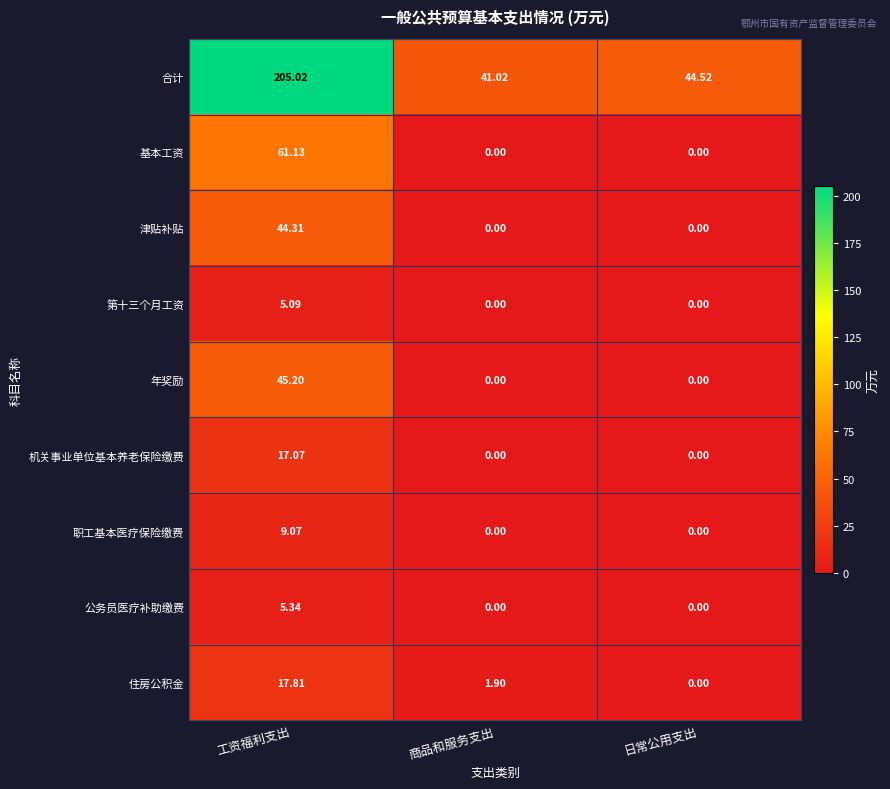

Rank the series by their maximum value, from highest to lowest.

合计, 基本工资, 年奖励, 津贴补贴, 住房公积金, 机关事业单位基本养老保险缴费, 职工基本医疗保险缴费, 公务员医疗补助缴费, 第十三个月工资